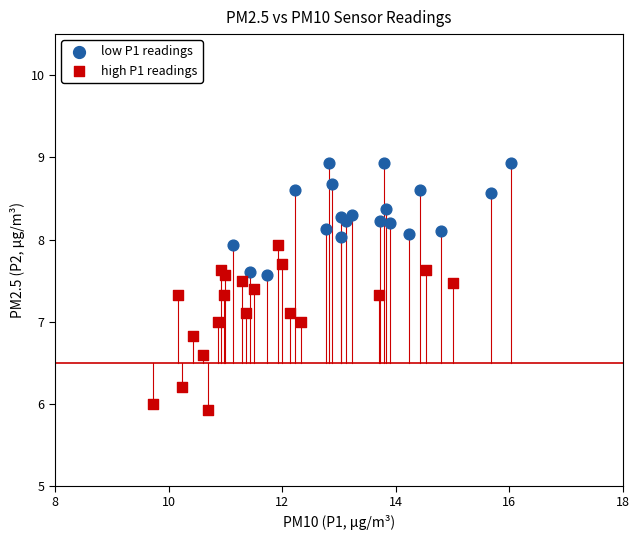

Which series contains the lowest Y value?

high P1 readings